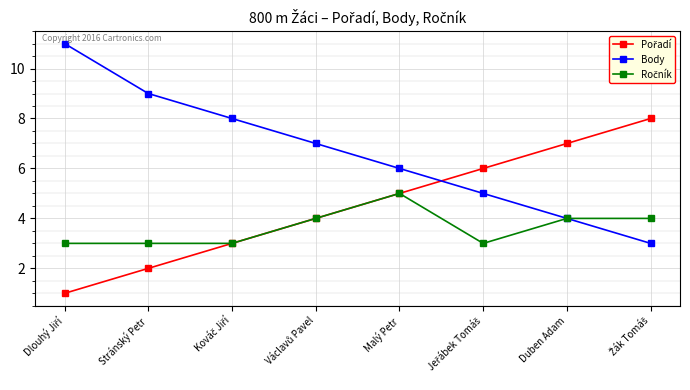

What is the label of the 4th point from the right?

Malý Petr